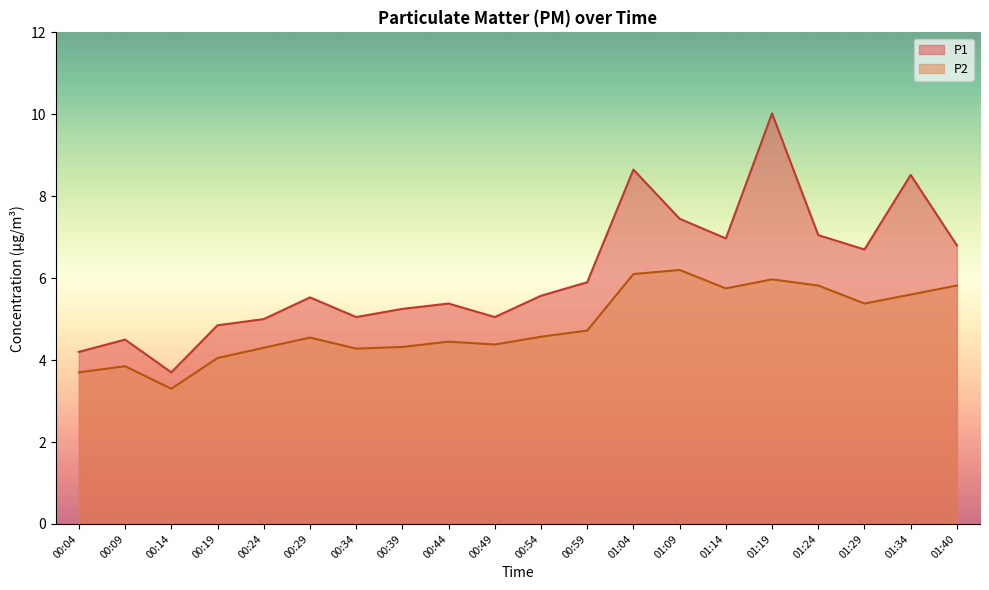

Between 01:14 and 00:09, which is larger?

01:14